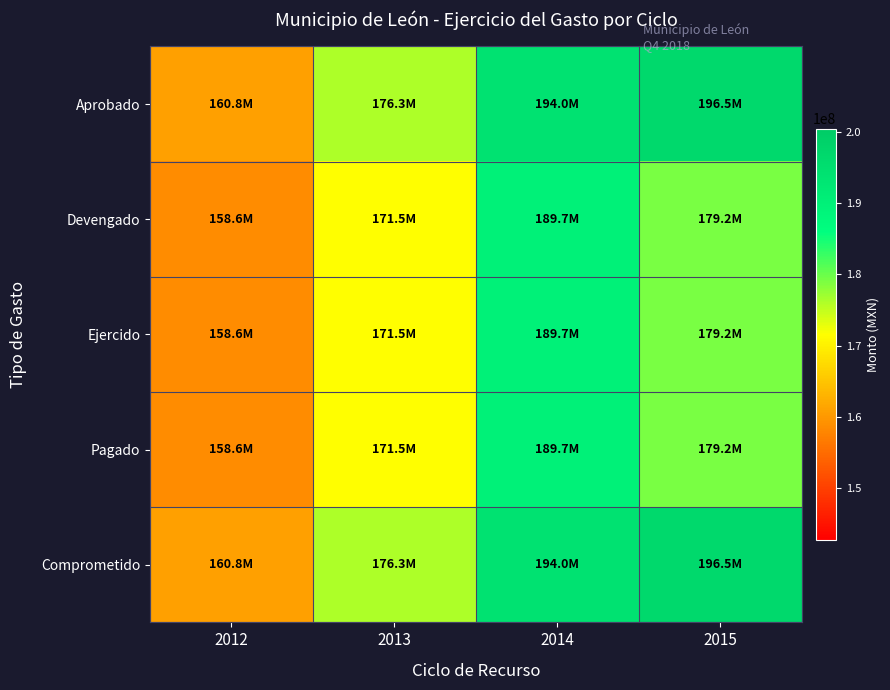

At how many categories does at least one series exceed 172119173?

3